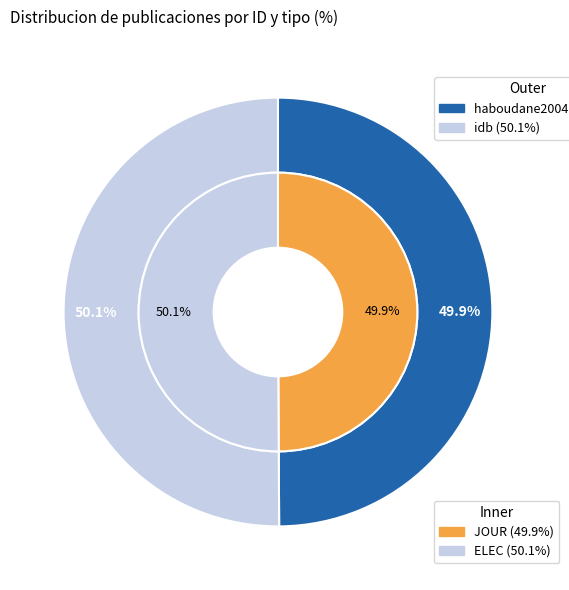

True or false: idb accounts for 39% of the total.

False